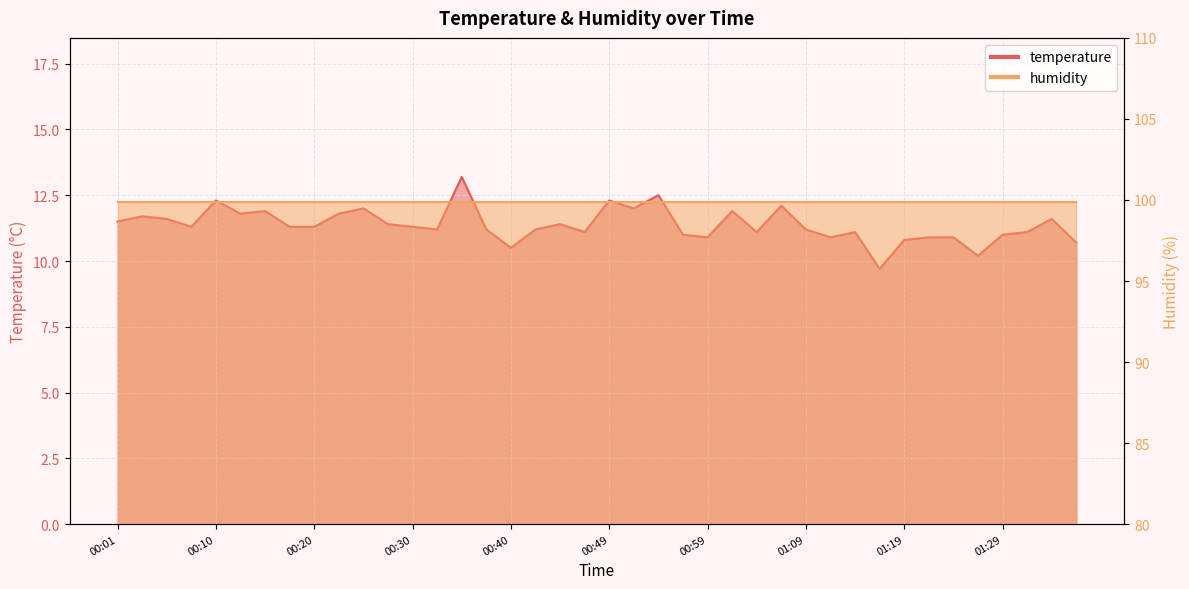

What position from the right is 00:37?

25